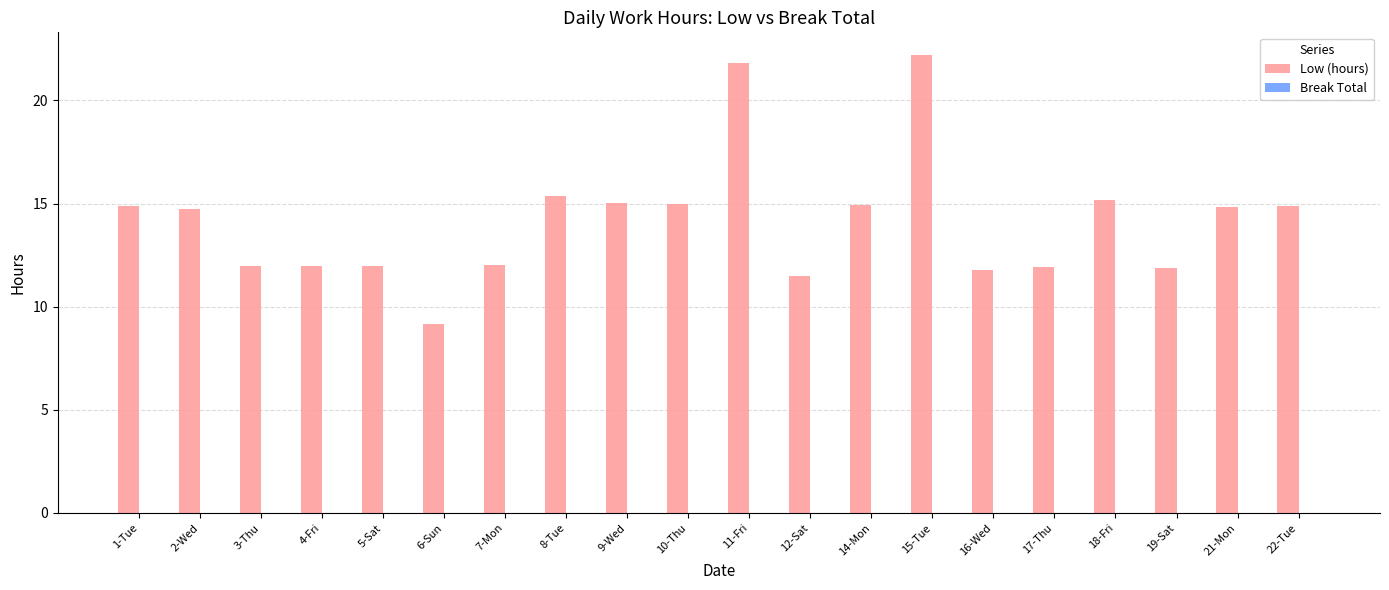

Where does the data first go above 14?

1-Tue